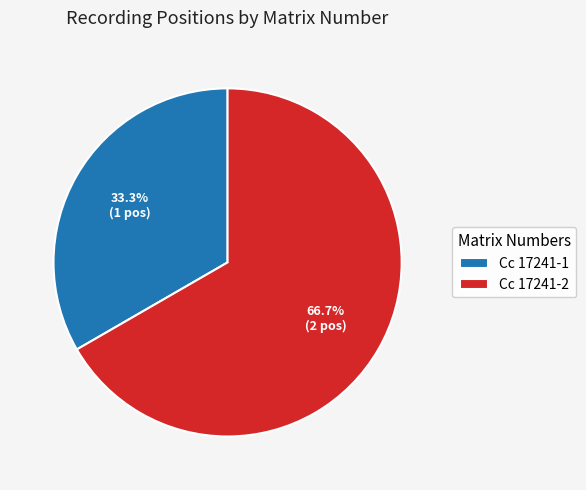

Does Cc 17241-1 represent more than half of the total?

No